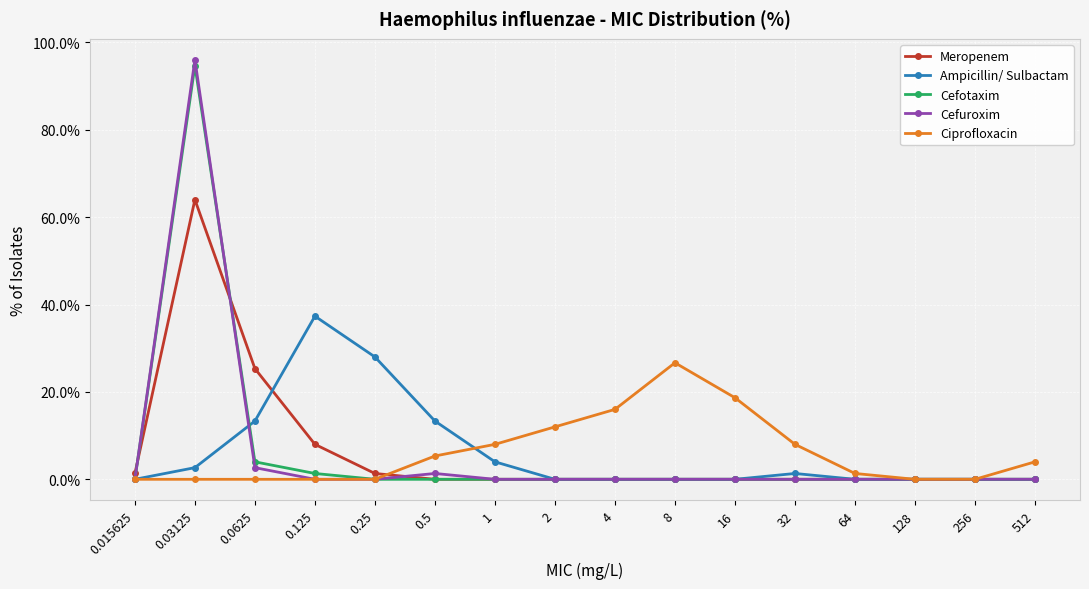

List the series in order of their peak value, lowest first.

Ciprofloxacin, Ampicillin/ Sulbactam, Meropenem, Cefotaxim, Cefuroxim